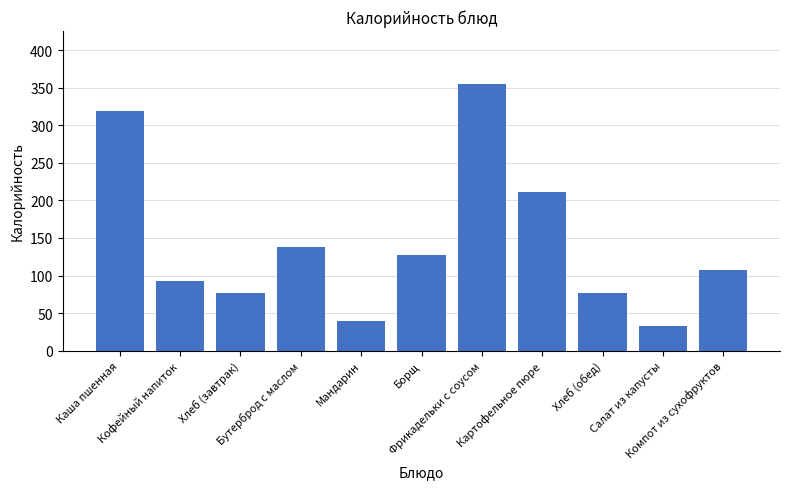

The value at Мандарин is 12.1. True or false?

False